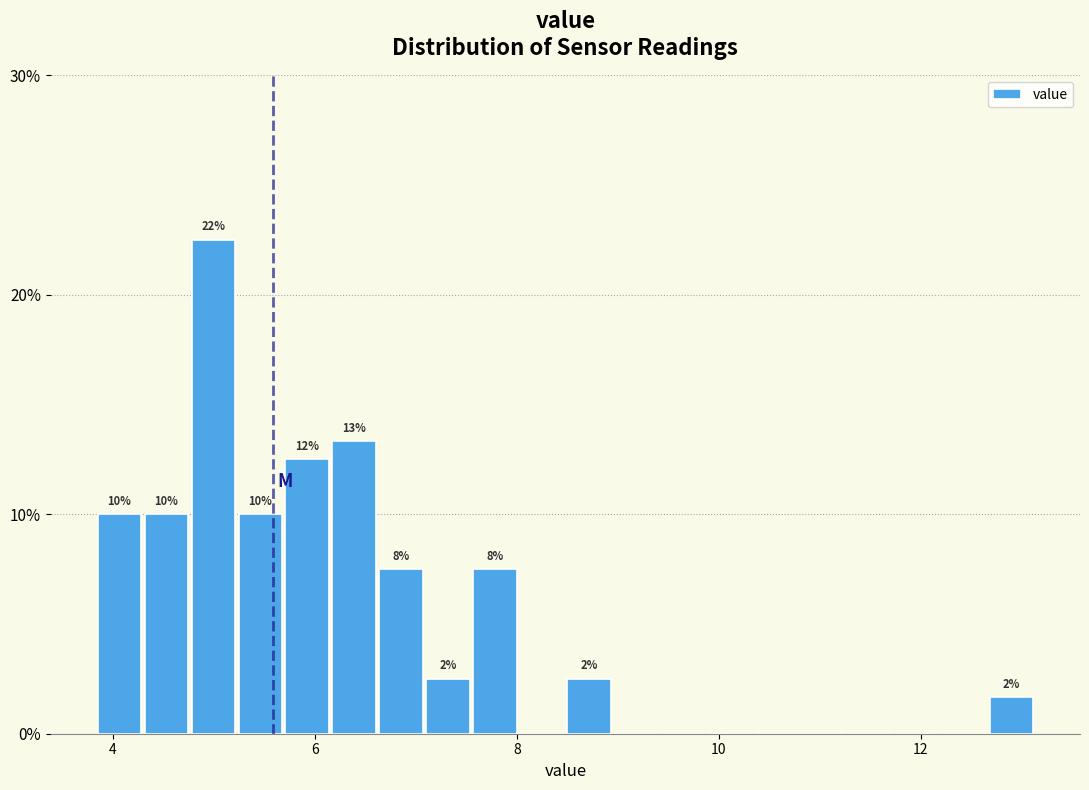

Read against the x-axis, roughly where is the centre of the tallest bar?

5.0